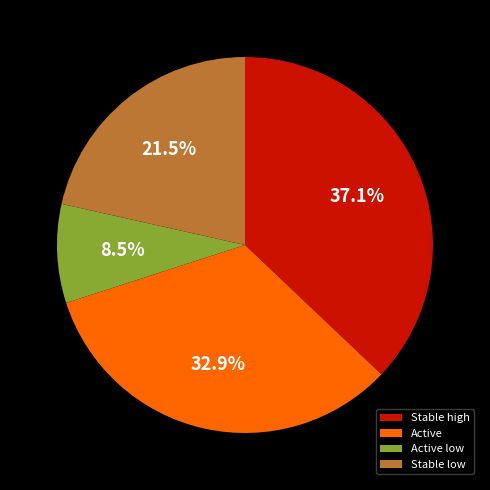

To the nearest percent, what is the difference between the largest and smallest slice percentages?

29%